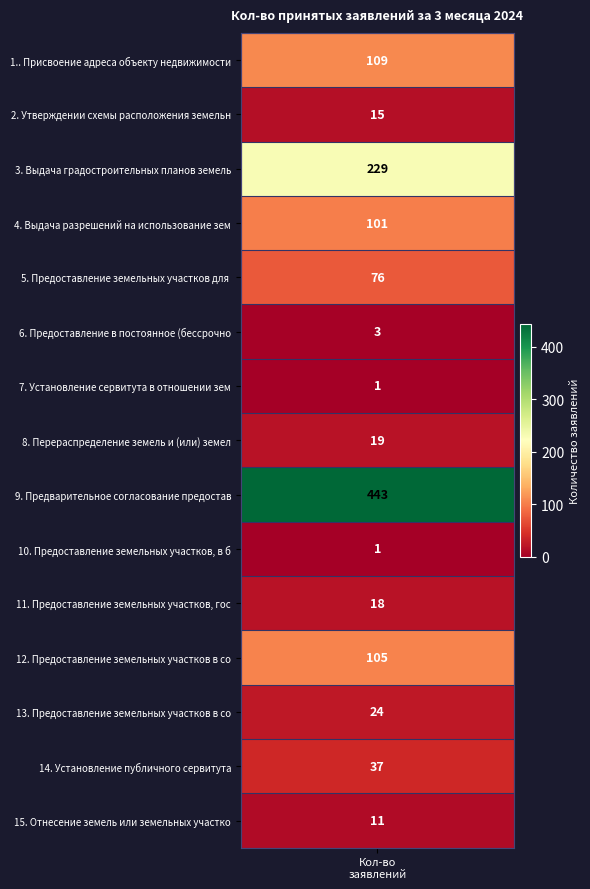

Reading left to right, list all the values displayed in this chart.

1.=109	2=15	3=229	4=101	5=76	6=3	7=1	8=19	9=443	10=1	11=18	12=105	13=24	14=37	15=11